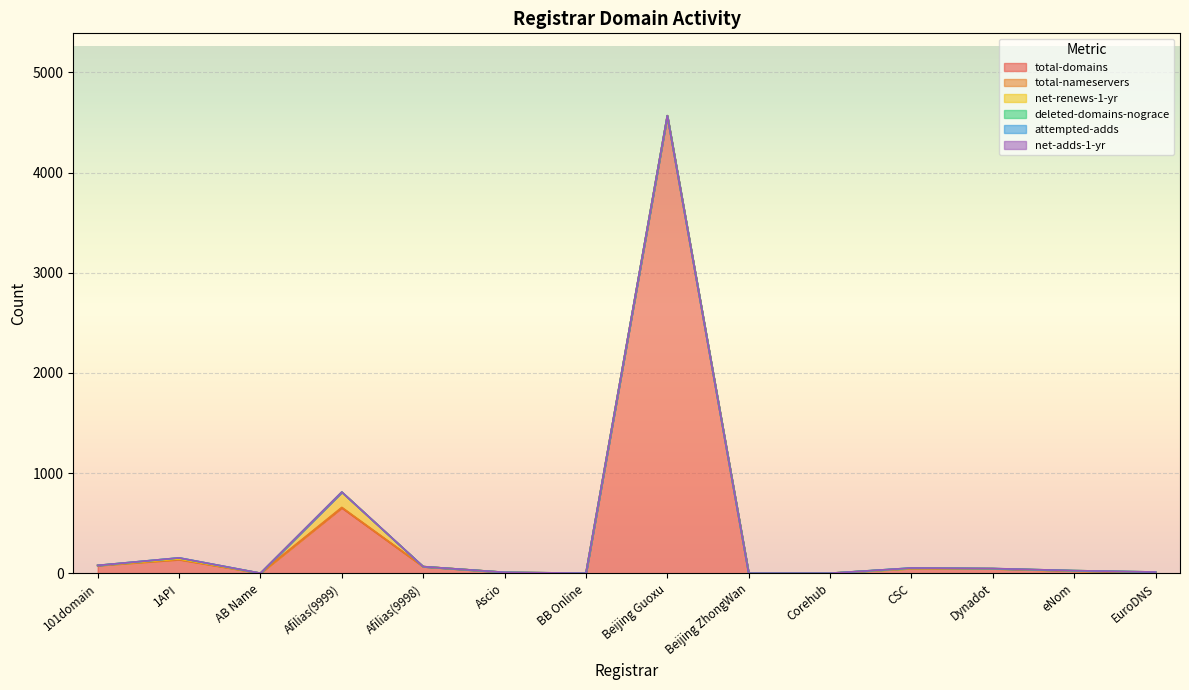

What position from the right is Corehub?

5